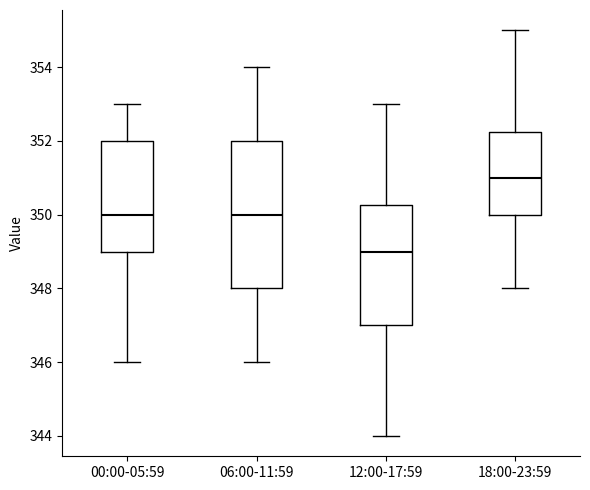

Which box has the highest median line?

18:00-23:59